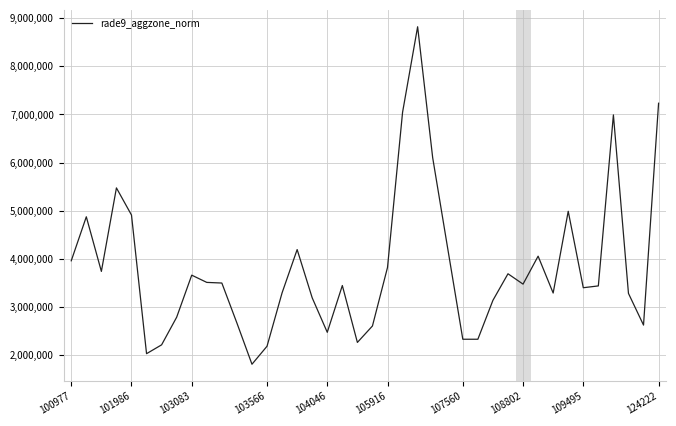

What is the greatest value displayed?

8820300.0